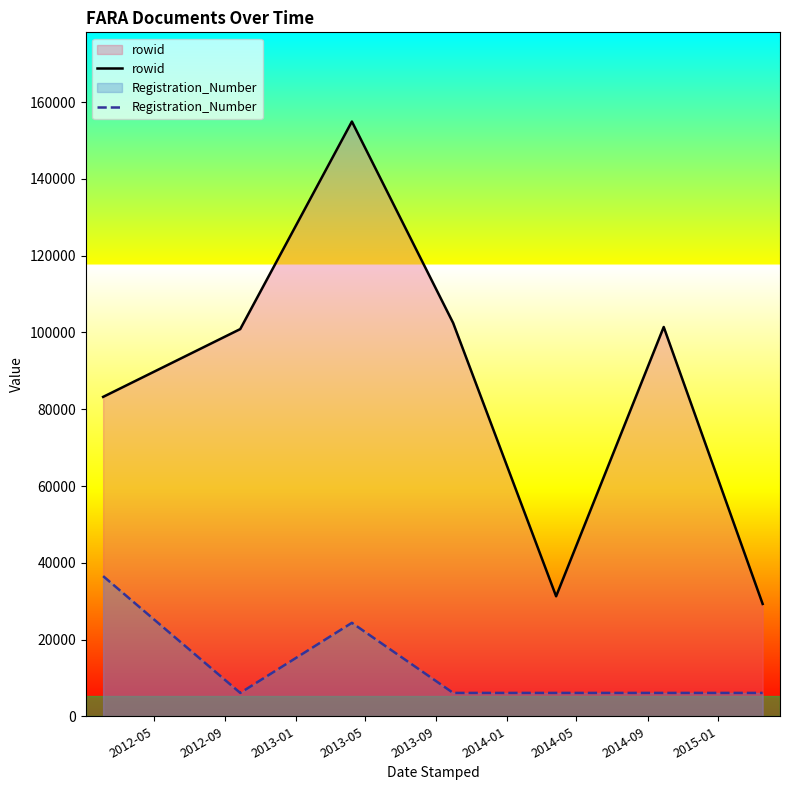

How many series are shown in this chart?

2